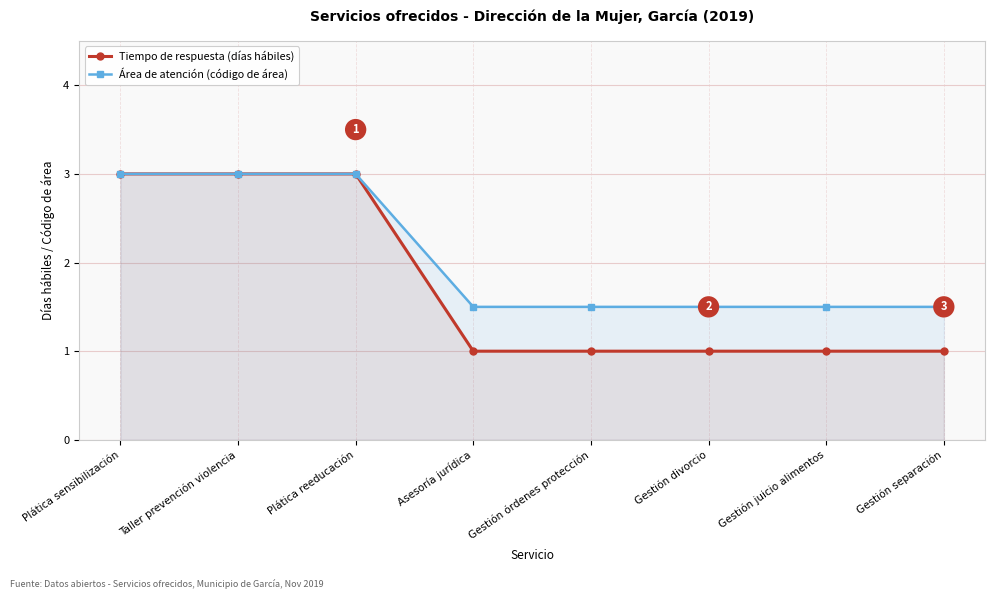

What is the sum of all Tiempo de respuesta (días hábiles) values?

14.0